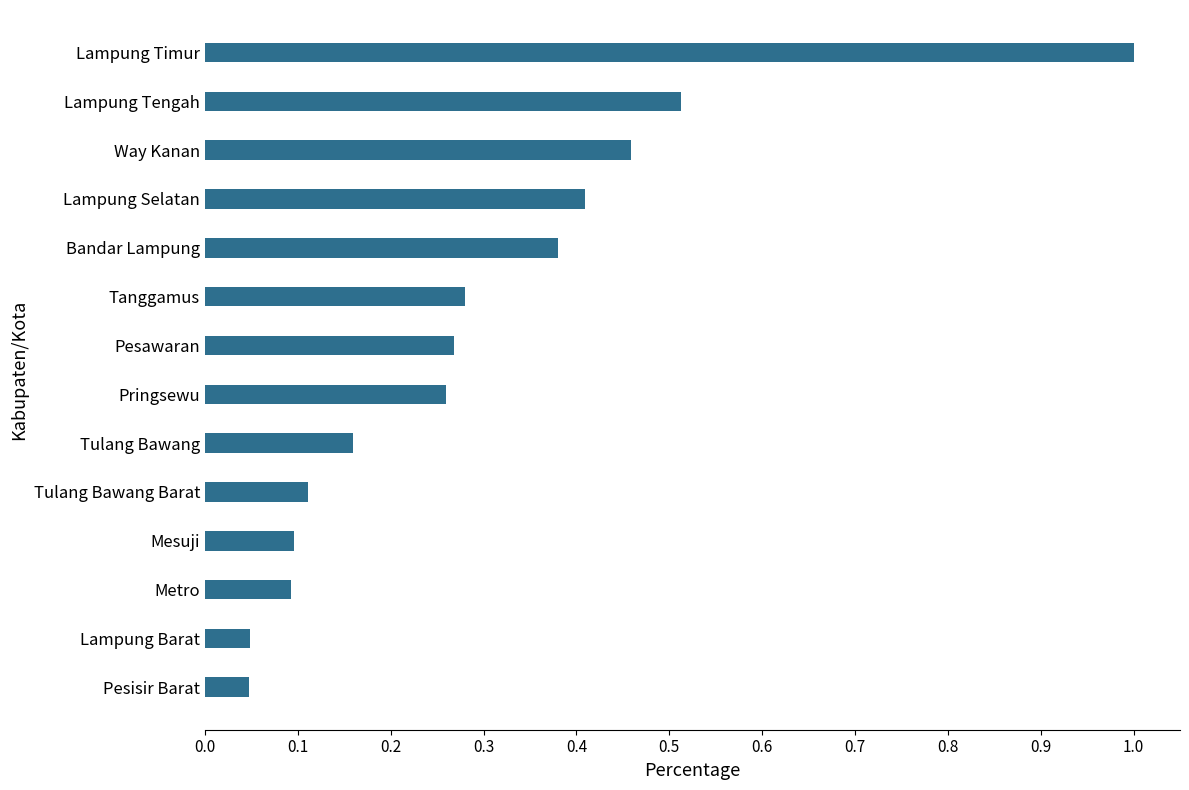

Which category has the highest value across all series?

Lampung Timur